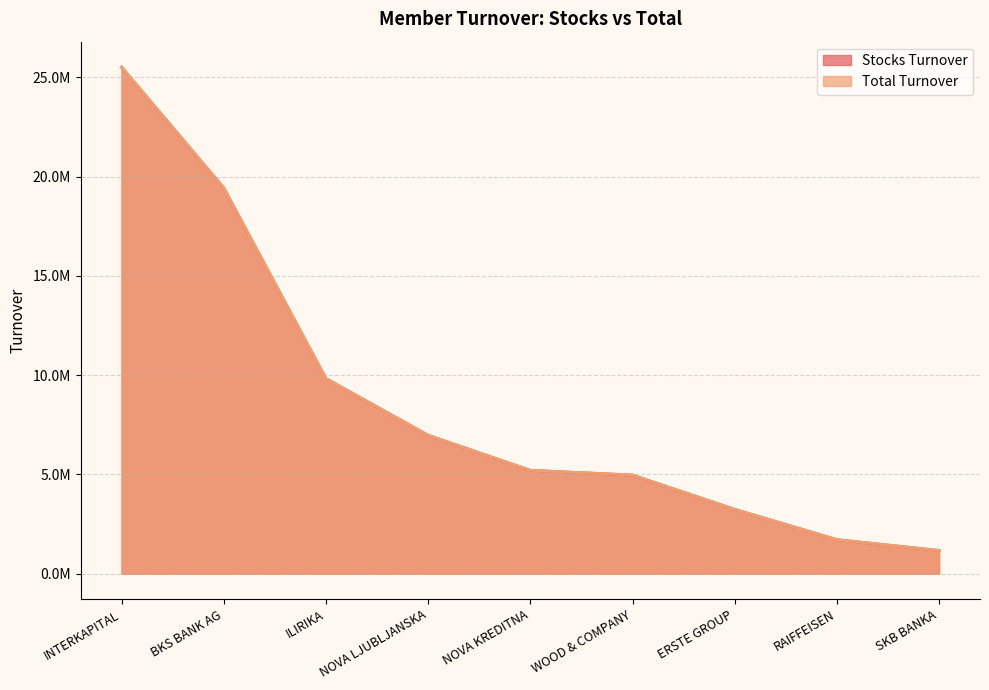

What is the spread (max minus min) of values at BKS BANK AG?

4662.0